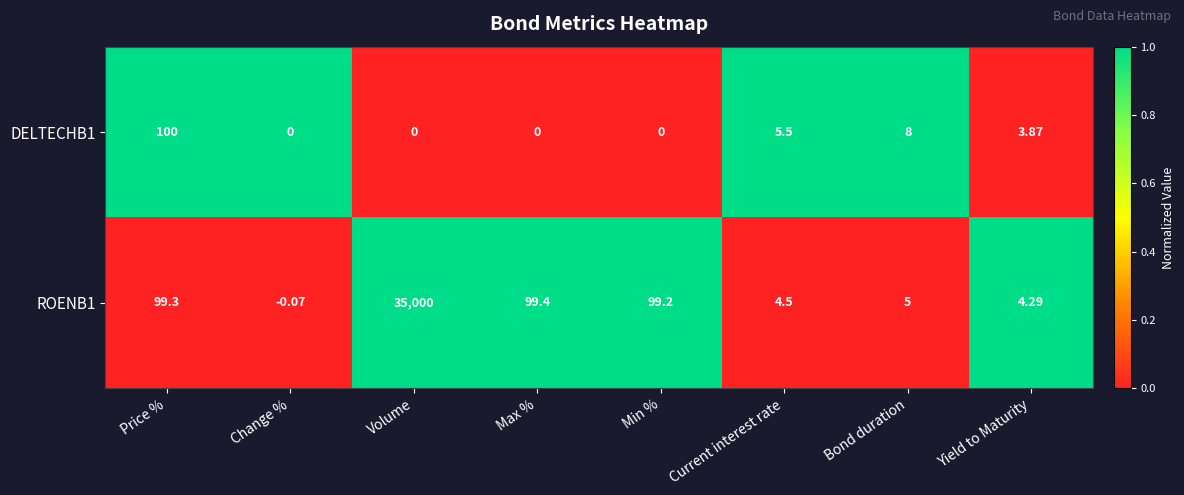

Rank the series by their maximum value, from highest to lowest.

ROENB1, DELTECHB1